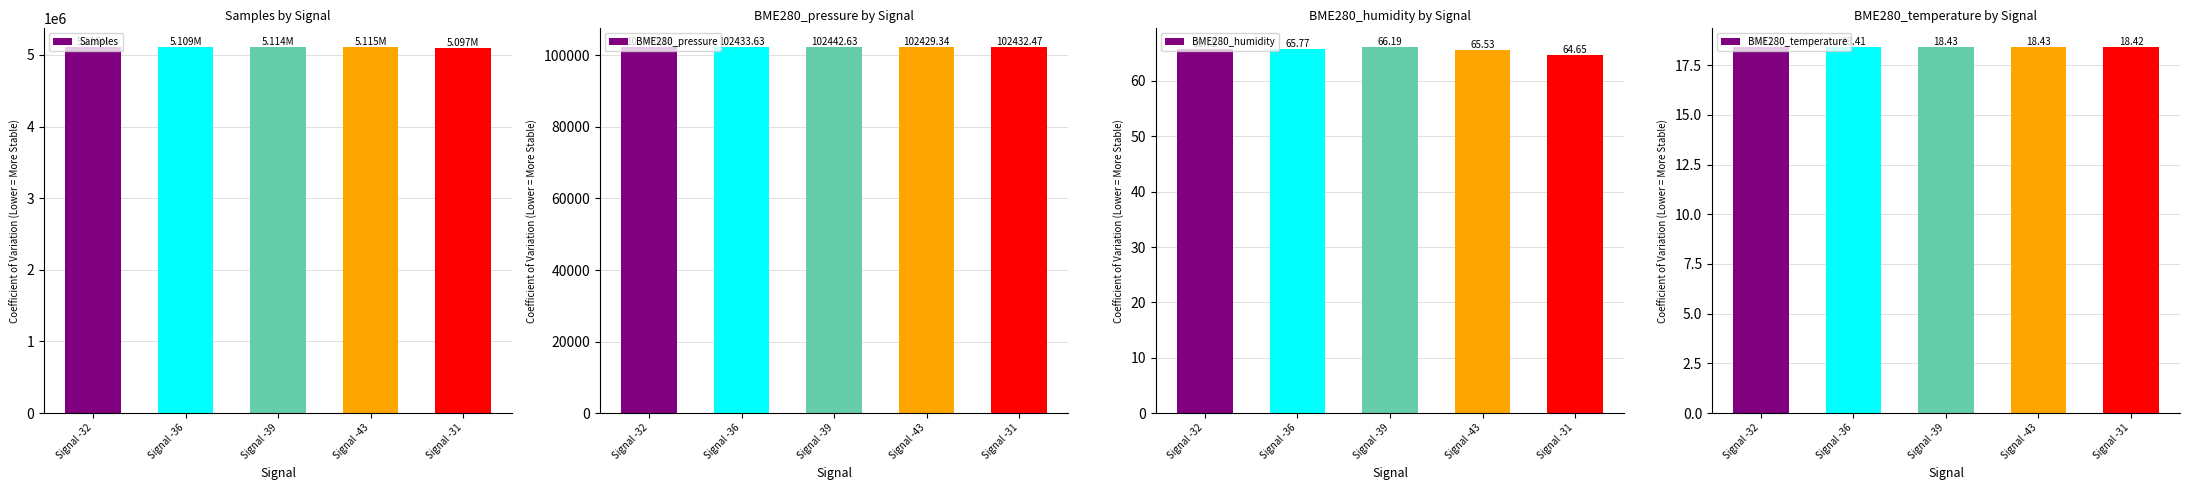

The value of BME280_humidity at Signal -43 is 40.5. True or false?

False